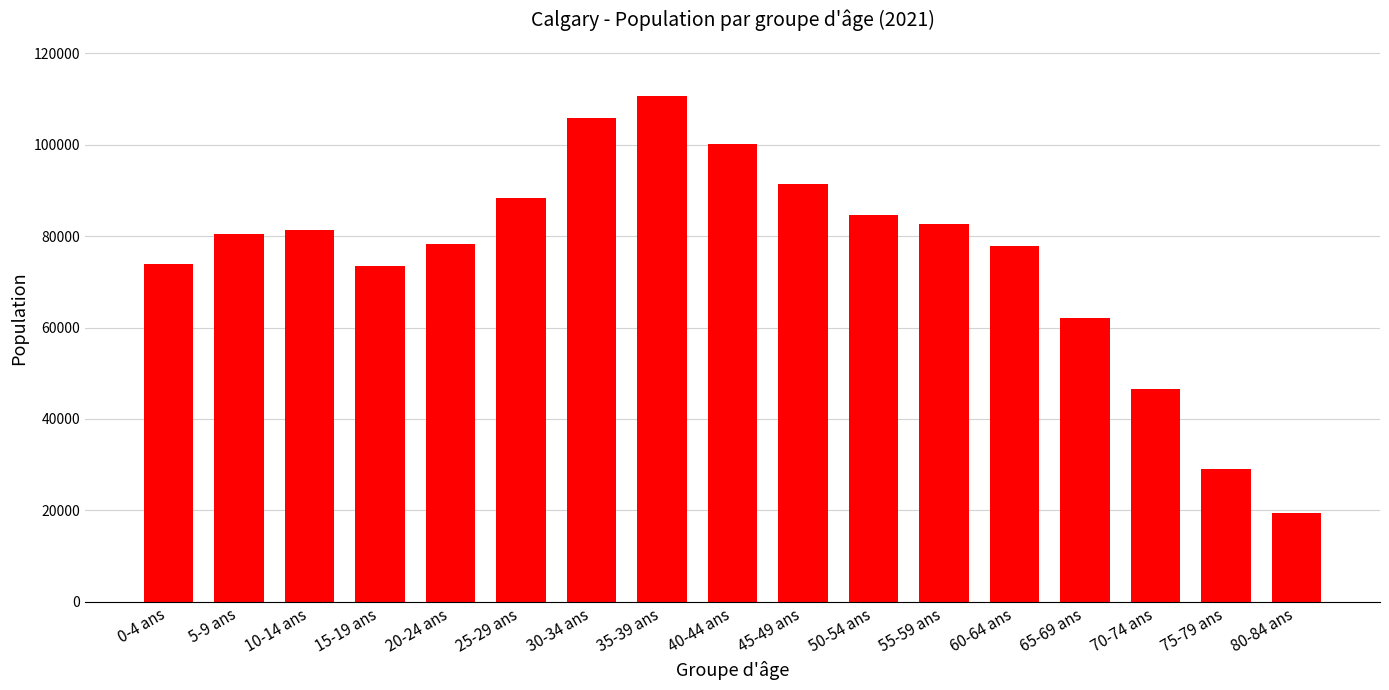

Read the value at 15-19 ans, to the nearest 50.

73500